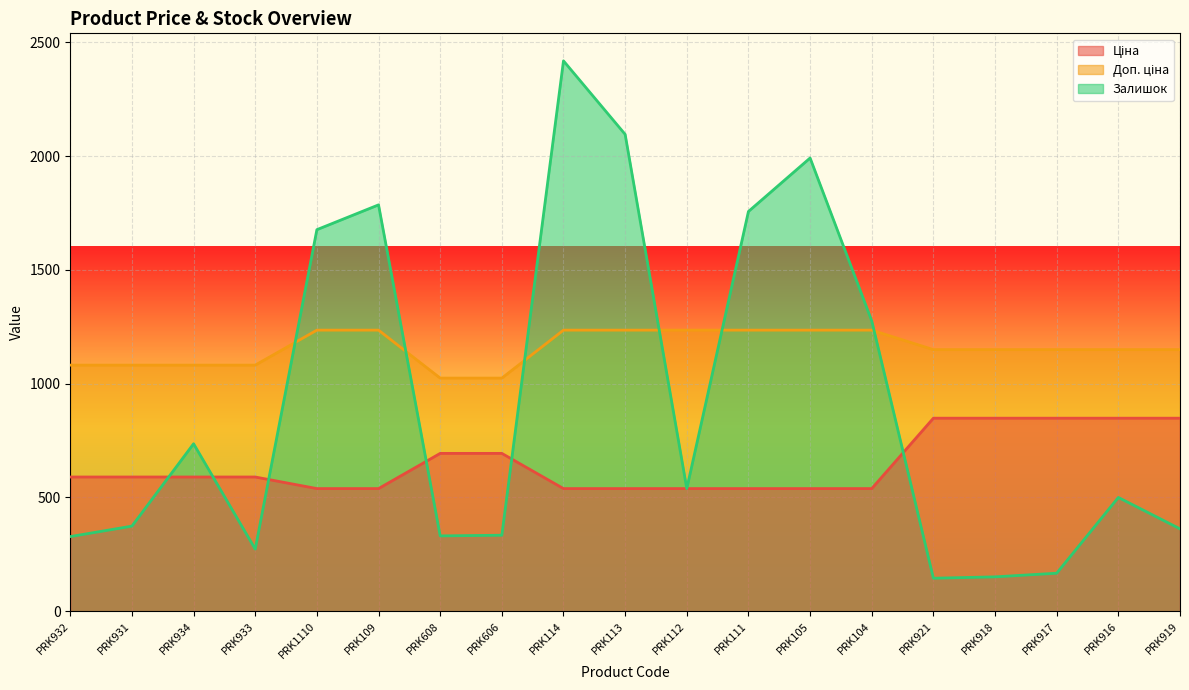

How many interior local peaks does the Залишок series have?

5